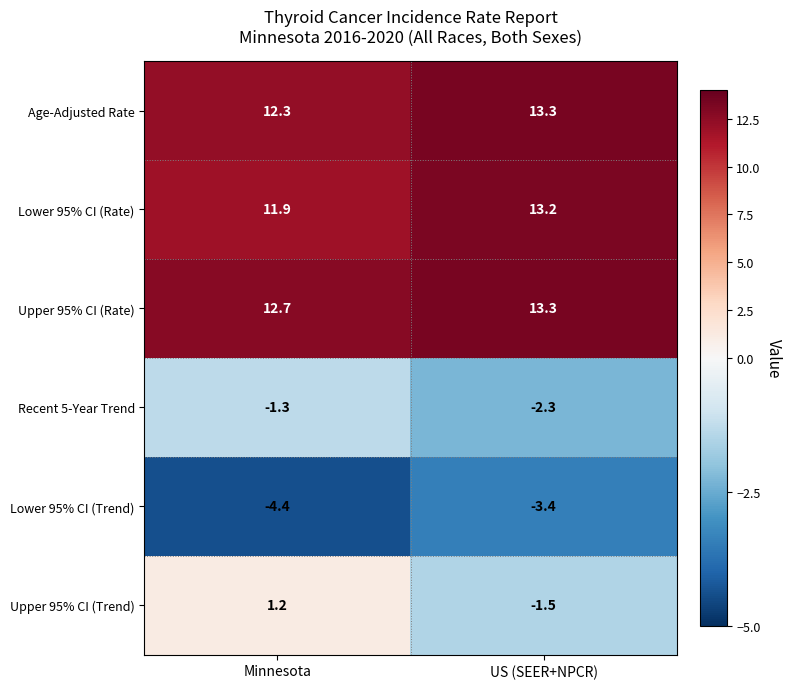

Is the value of Upper 95% CI (Trend) at US (SEER+NPCR) greater than the value of Lower 95% CI (Trend) at Minnesota?

Yes